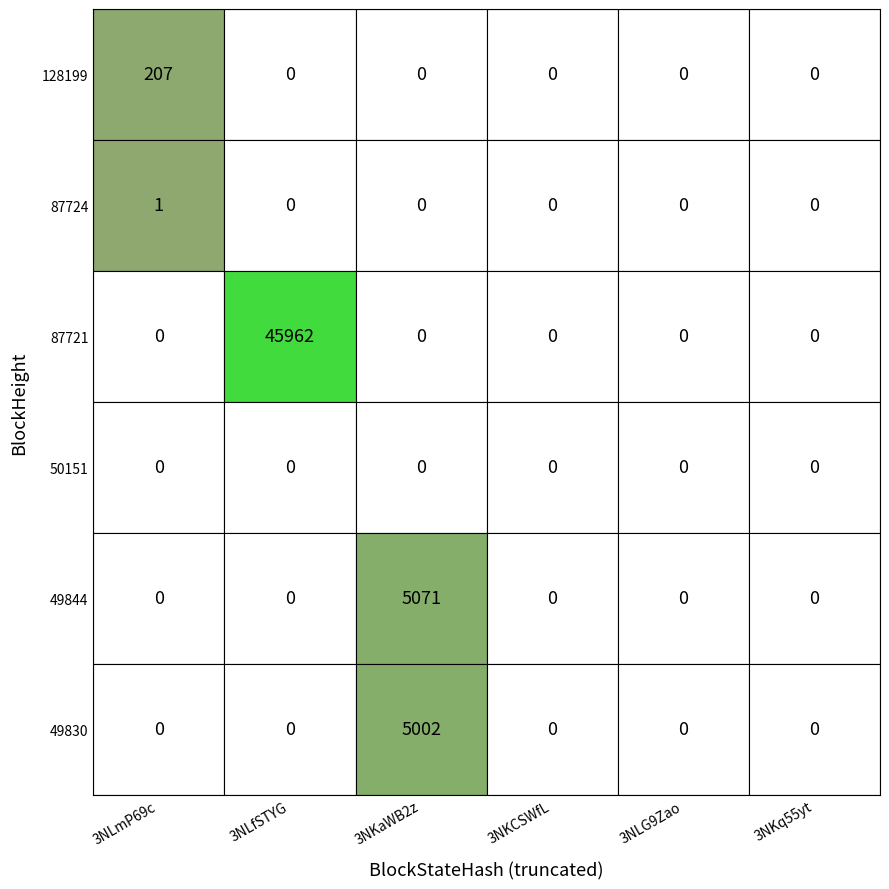

The 49830 series shows 1890 at 1. True or false?

False